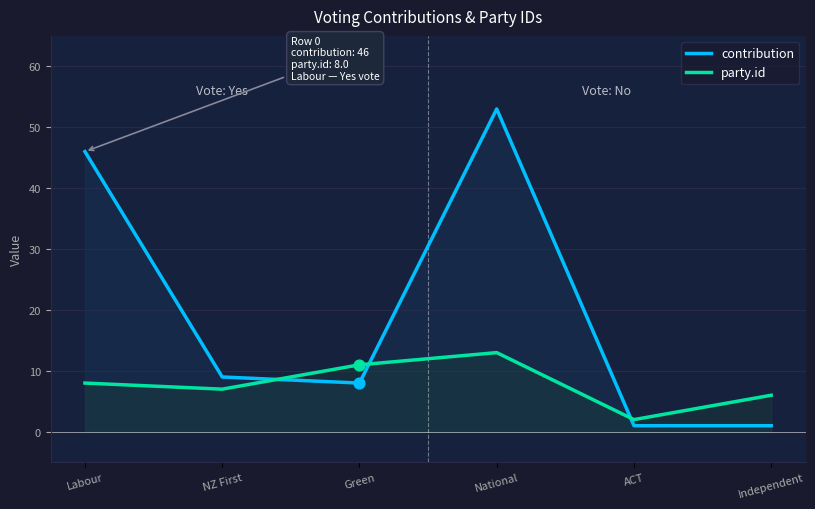

Is the value of contribution at ACT greater than the value of party.id at Green?

No